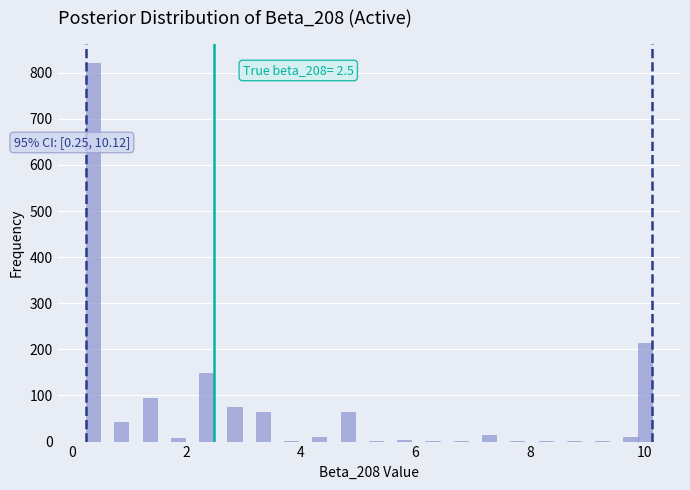

Read against the x-axis, roughly where is the centre of the tallest bar?

0.4